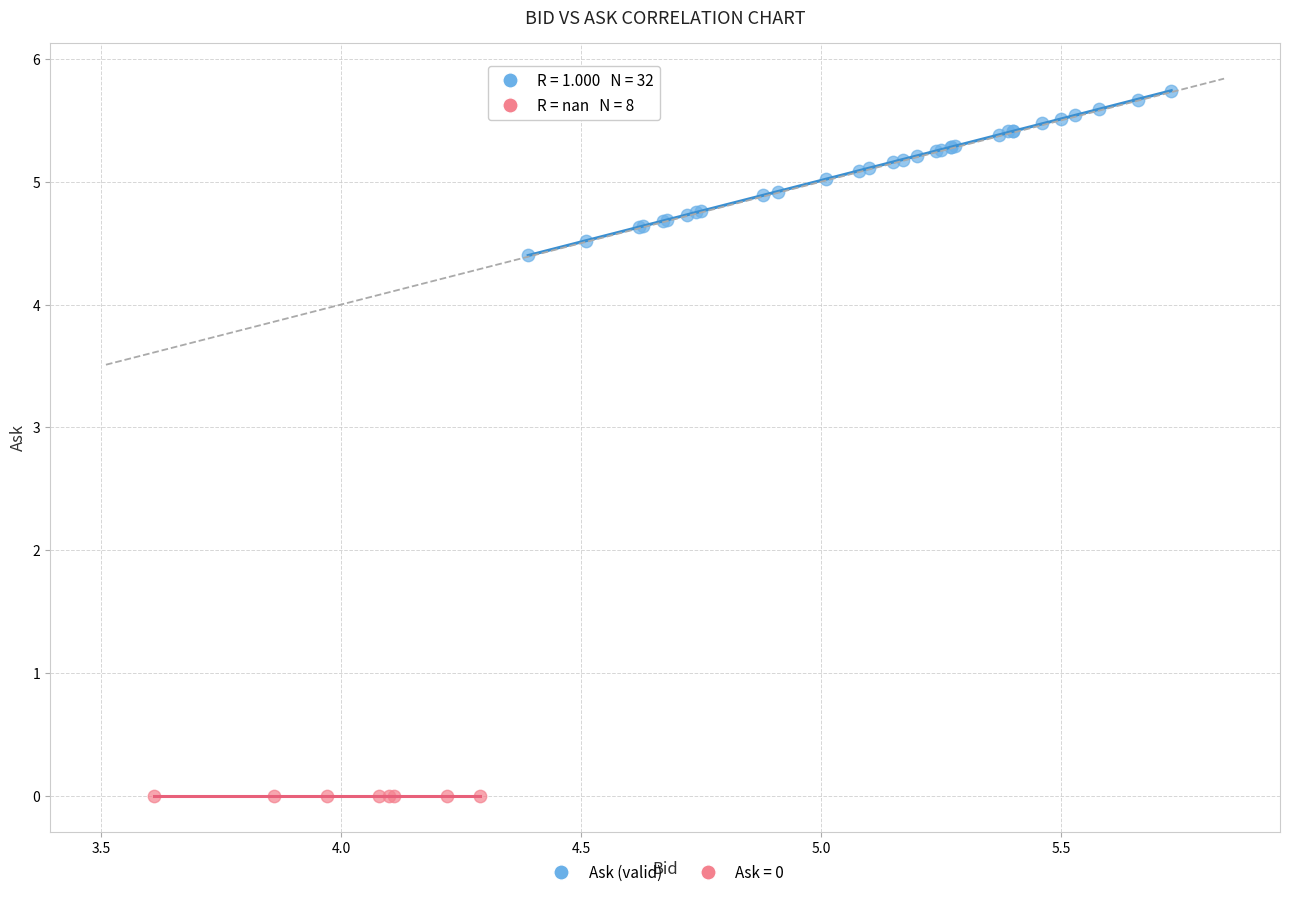

Which series contains the lowest Y value?

Ask = 0